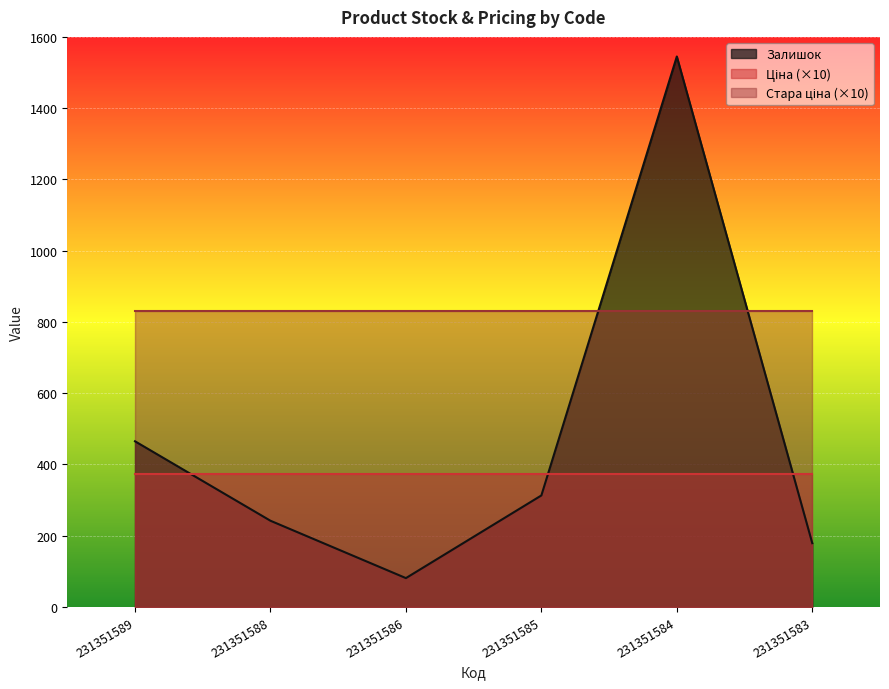

What is the total value across all series at 231351588?

1446.1